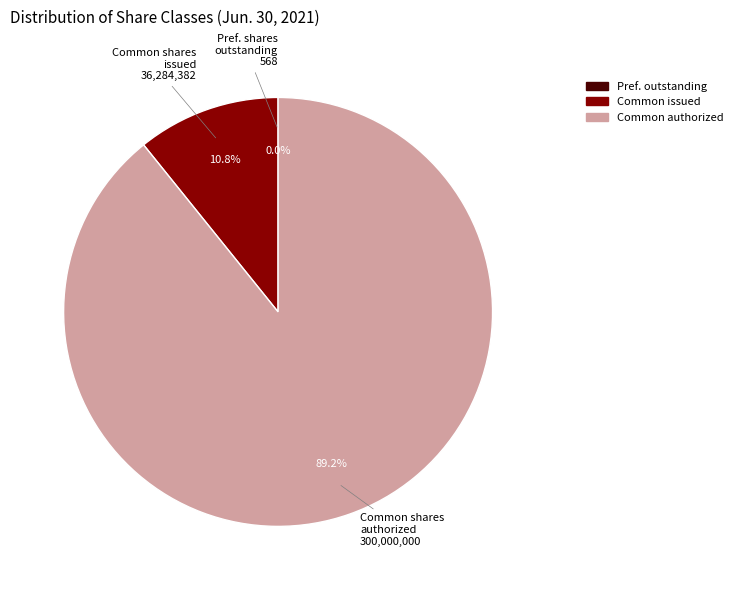

Approximately how many times larger is the value at Common authorized compared to Common issued?

8.3